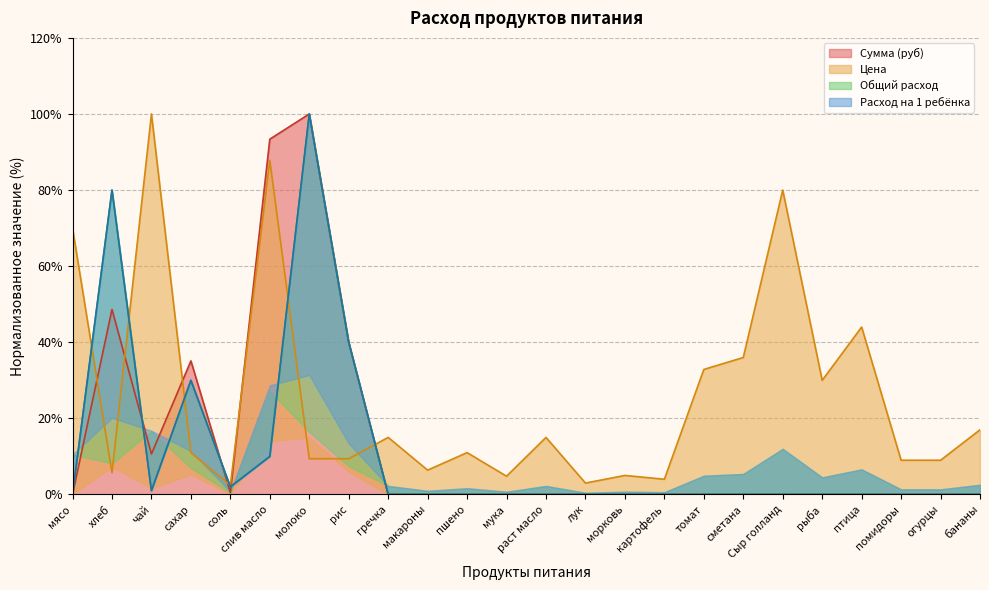

The value of Сумма (руб) at рыба is -46.7. True or false?

False